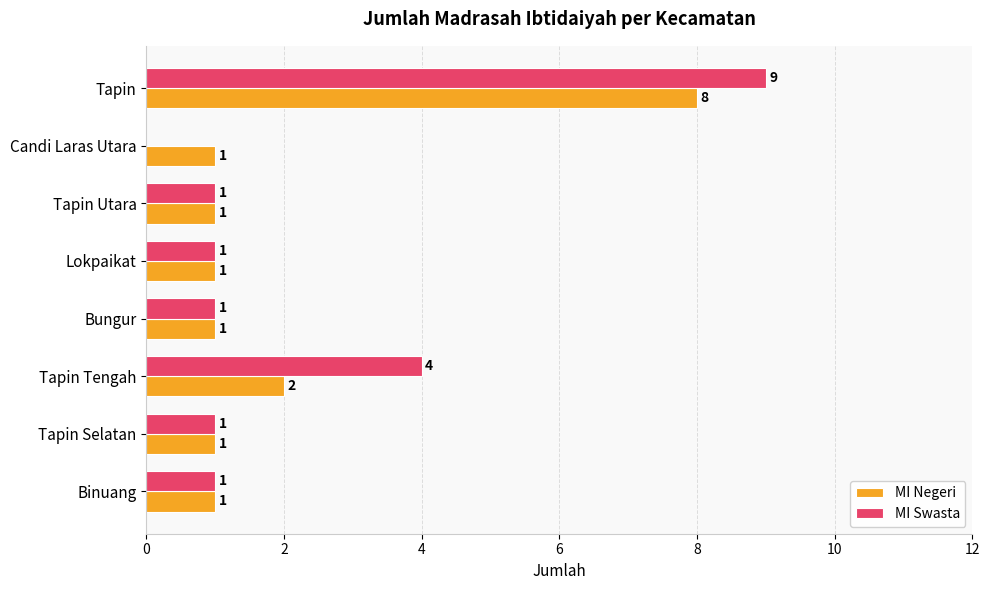

What is the sum of all MI Negeri values?

16